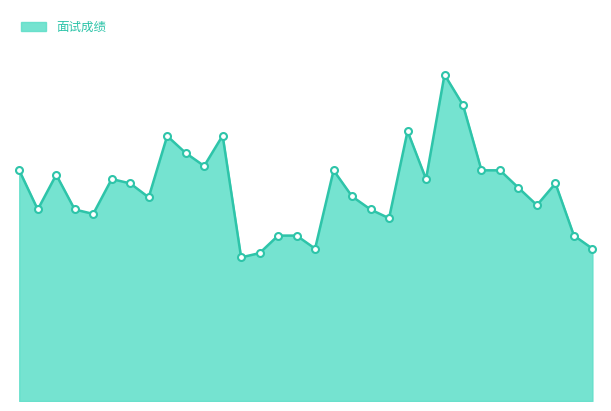

At which label is the value closest to 88?

11